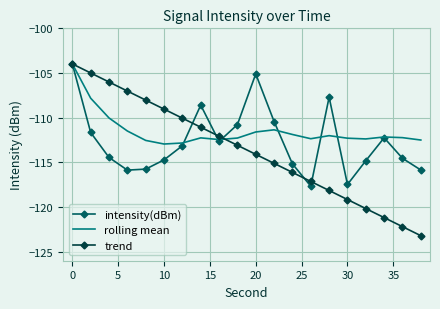

True or false: rolling mean has more than 2 interior local peaks.

True